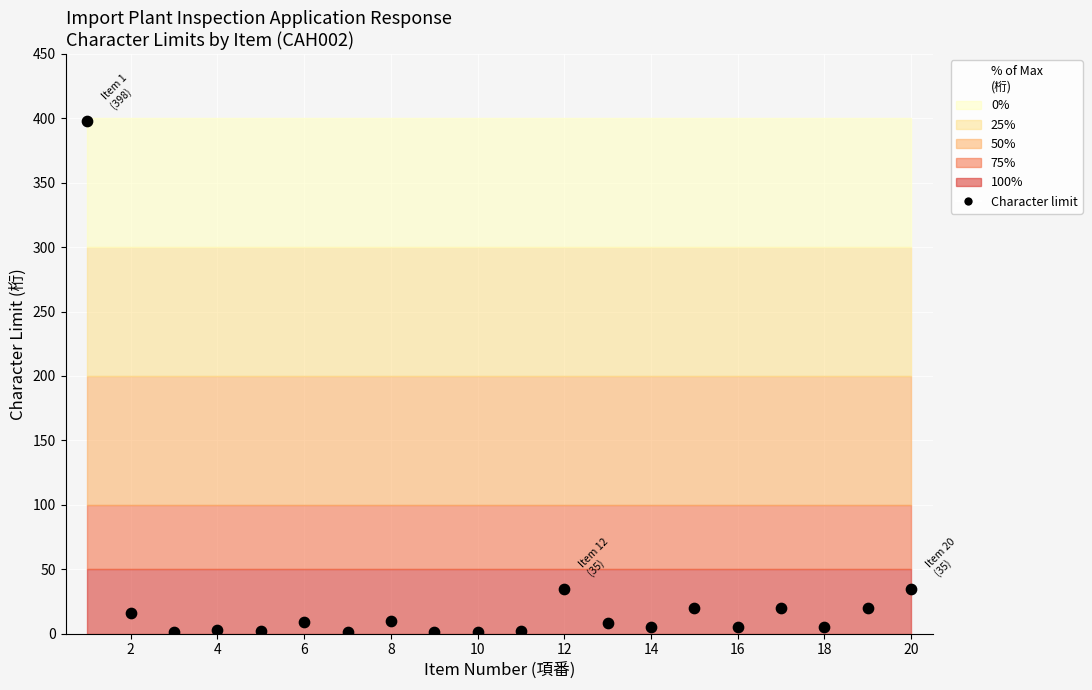

What is the range of X values (max minus min)?

19